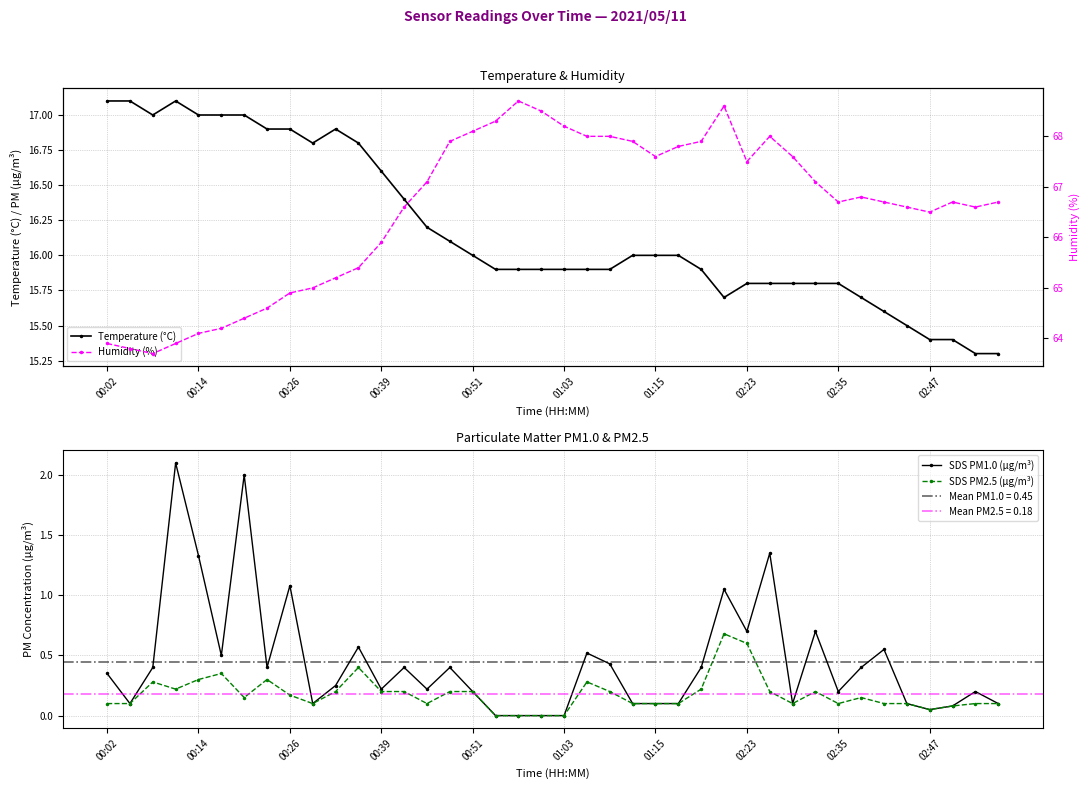

True or false: SDS PM1.0 (µg/m³) and Temperature (°C) cross at least once.

False